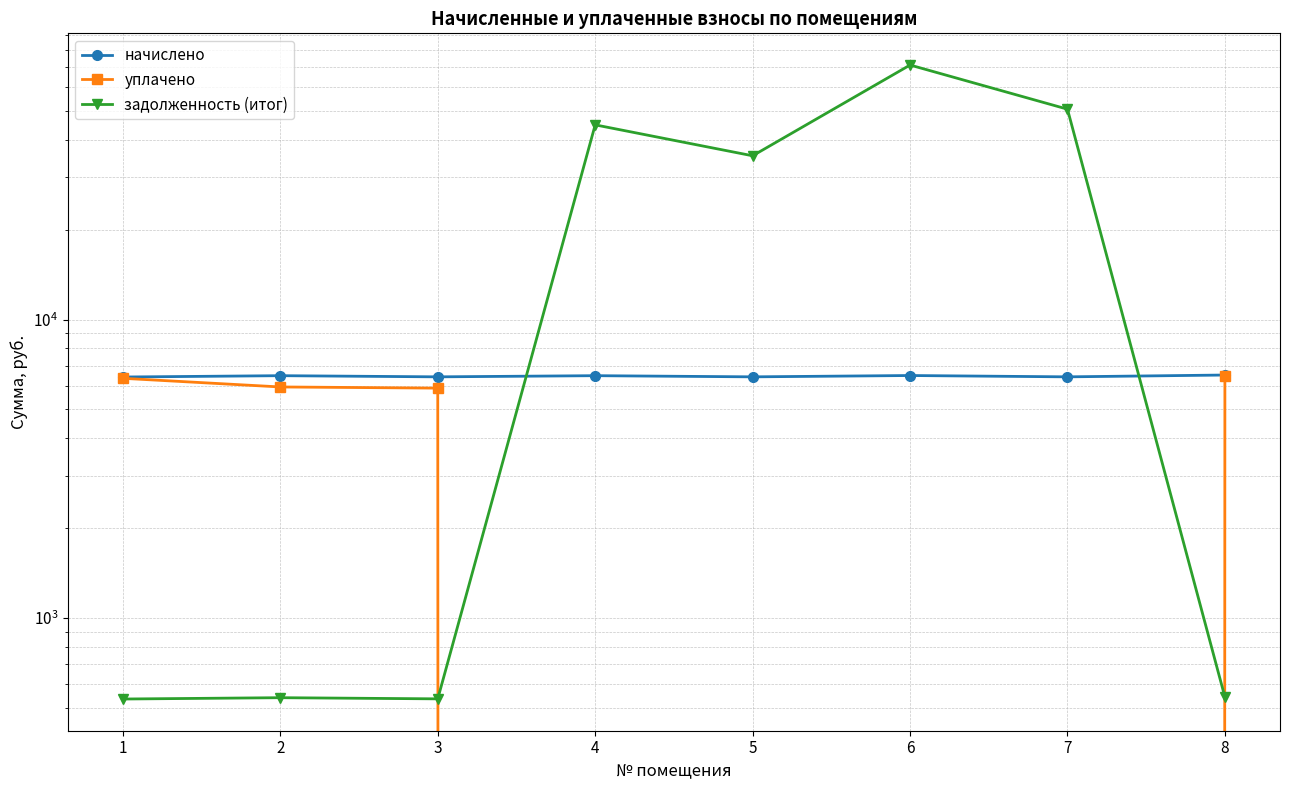

True or false: начислено and уплачено cross at least once.

False